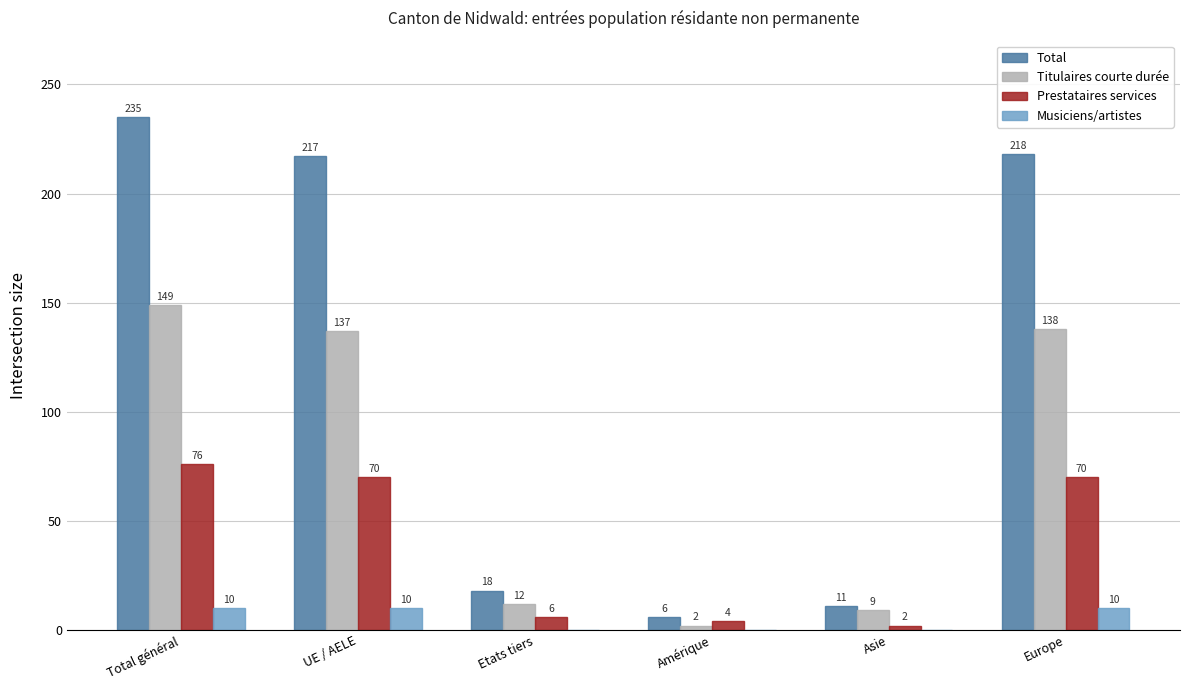

How many groups of bars are there?

6